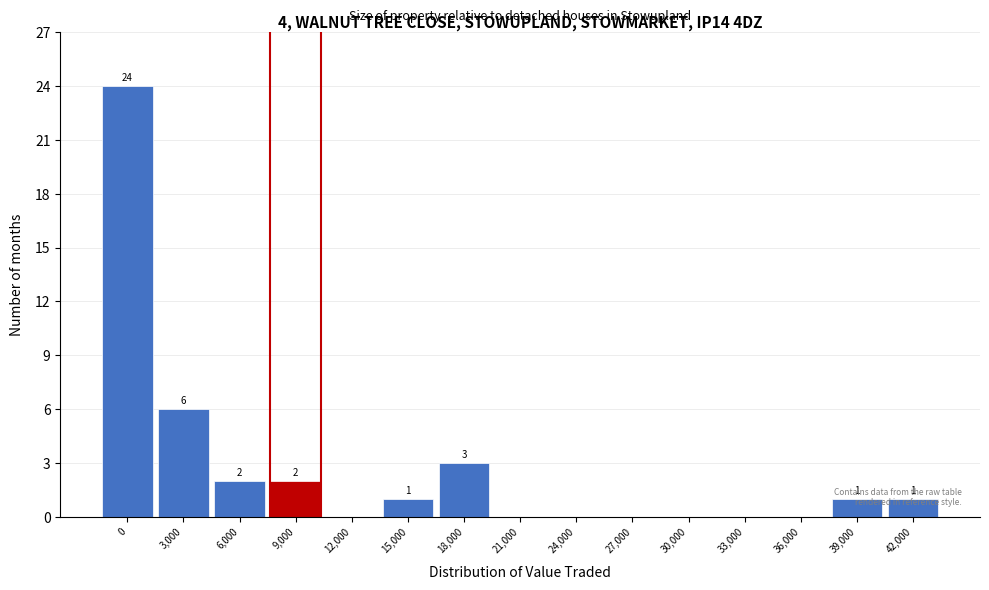

At which label is the value closest to 12?

3,000